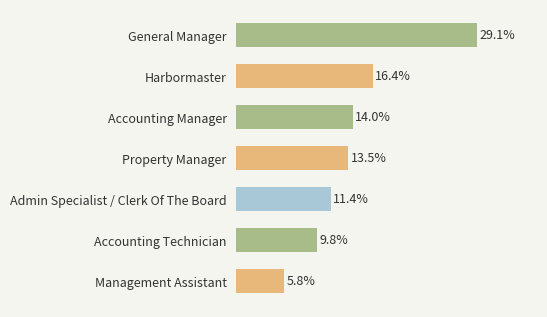

At which label is the value closest to 17?

Harbormaster